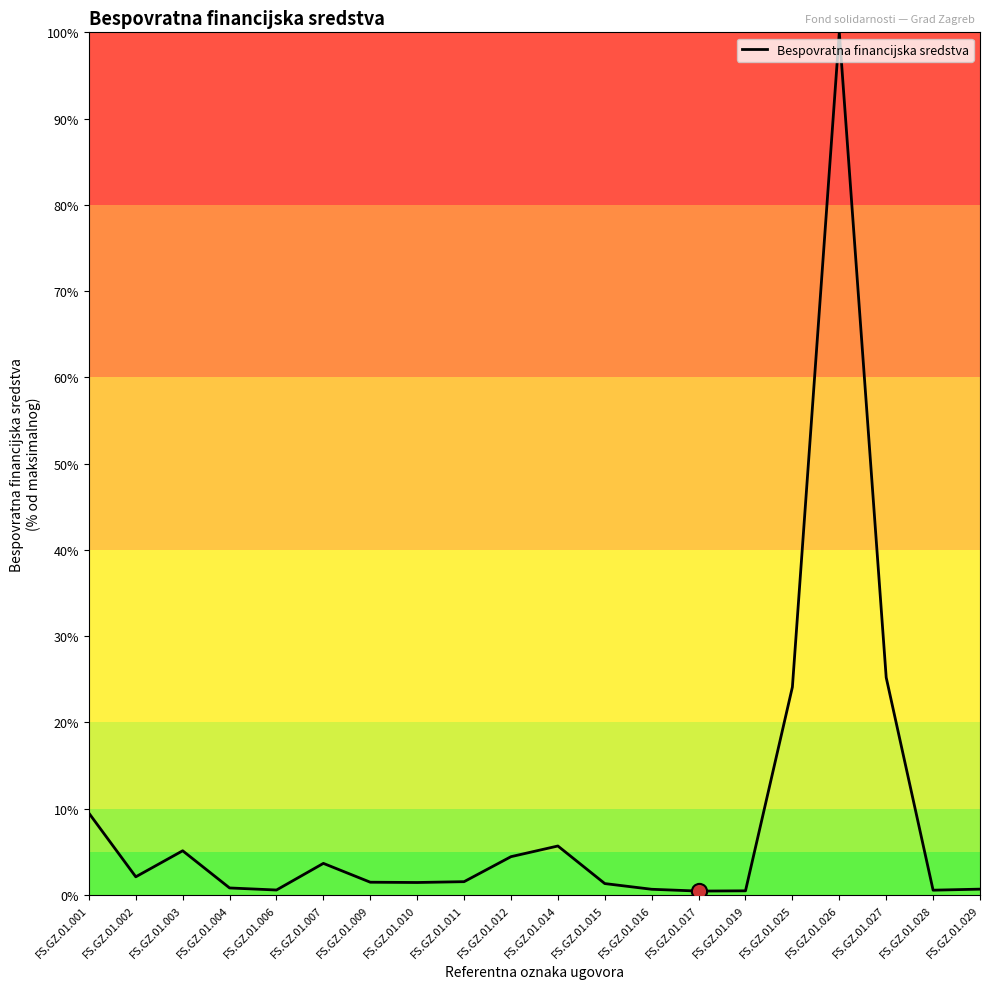

What is the change in value from FS.GZ.01.007 to FS.GZ.01.011?

-2.1